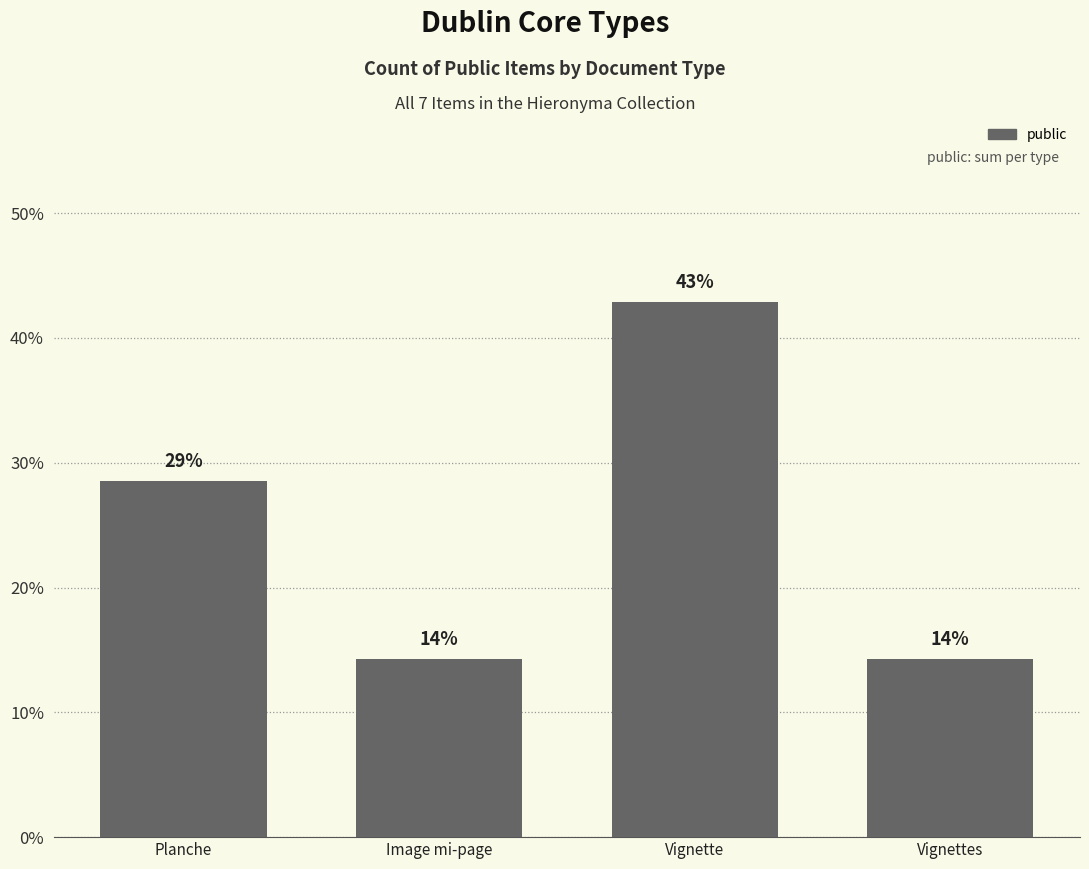

Reading left to right, transcribe all the data shown in this chart.

28.6	14.3	42.9	14.3